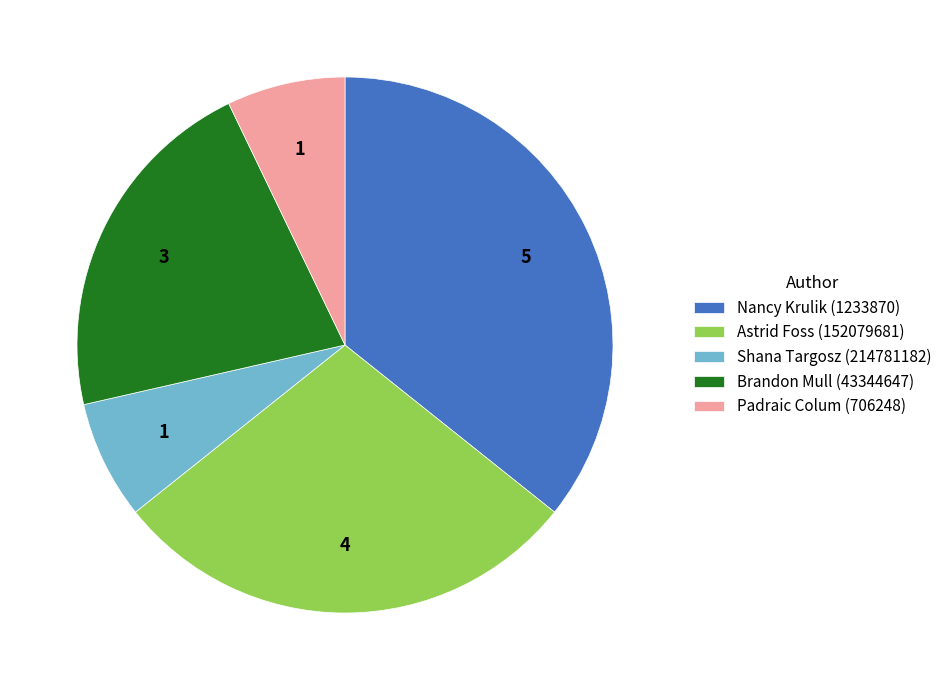

Count the number of slices in the pie.

5